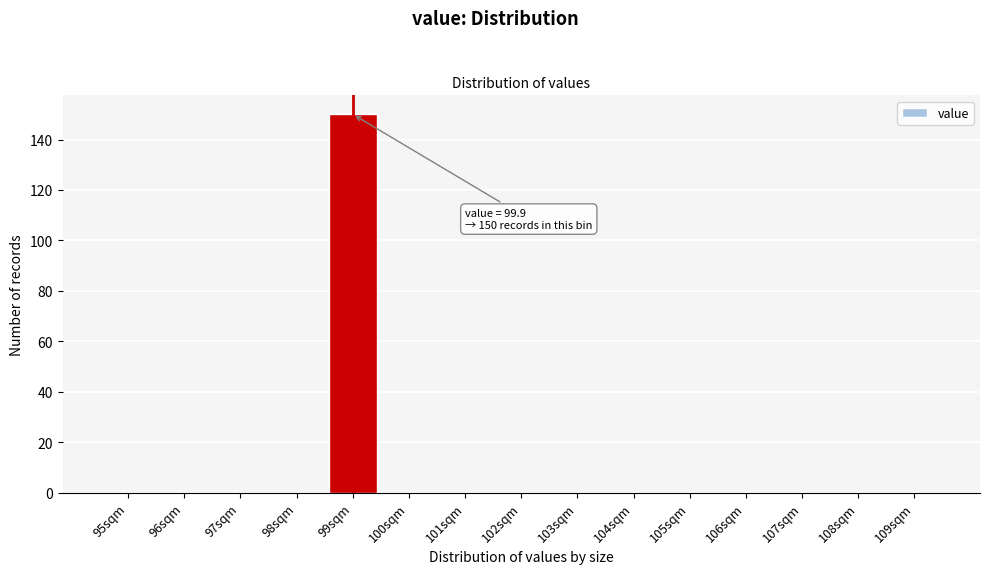

Reading right to left, list all the values displayed in this chart.

109sqm=0	108sqm=0	107sqm=0	106sqm=0	105sqm=0	104sqm=0	103sqm=0	102sqm=0	101sqm=0	100sqm=0	99sqm=150	98sqm=0	97sqm=0	96sqm=0	95sqm=0